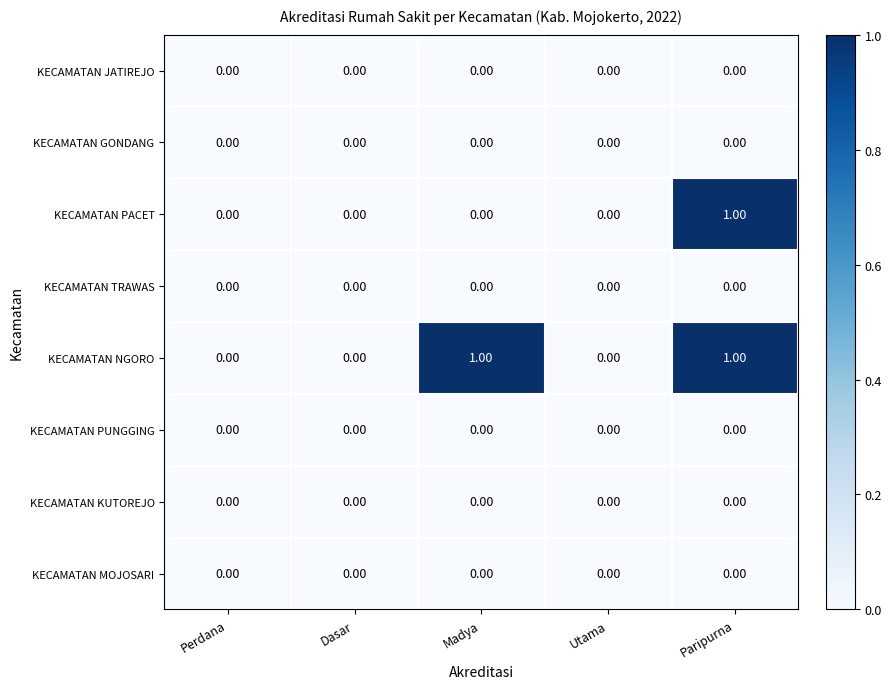

At which category is the sum across all series the highest?

Paripurna